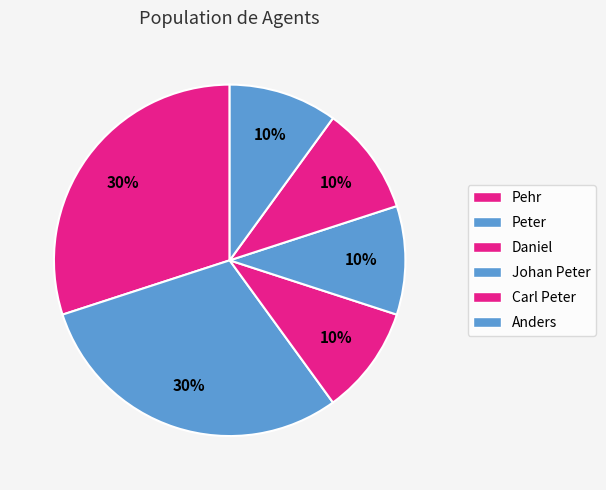

True or false: Anders accounts for 10% of the total.

True